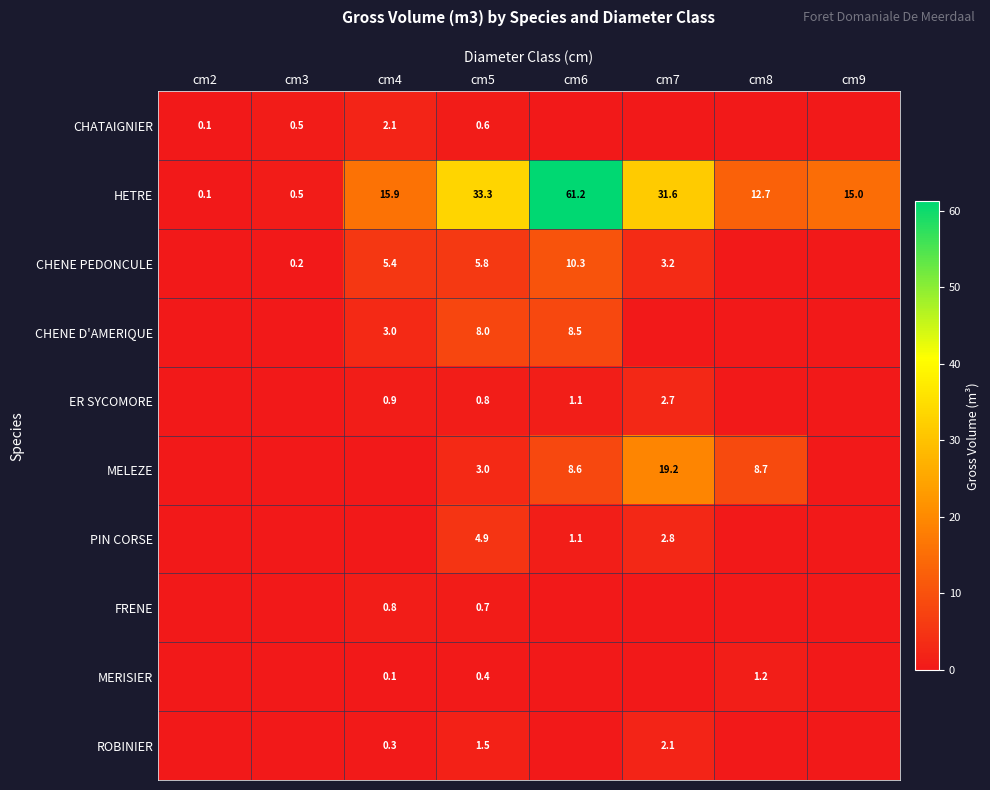

Is it true that FRENE equals 0.2 at cm5?

False